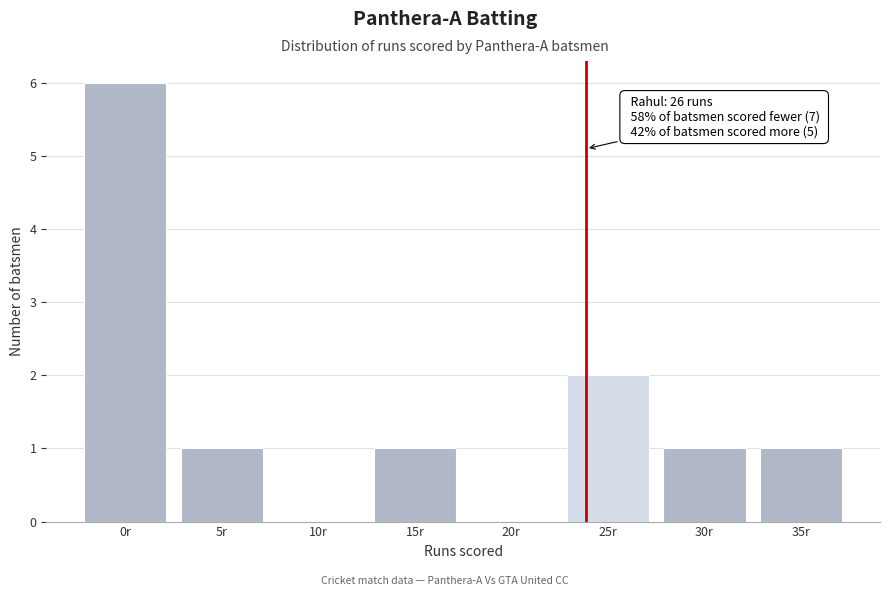

Reading right to left, list all the values displayed in this chart.

35r=1	30r=1	25r=2	20r=0	15r=1	10r=0	5r=1	0r=6